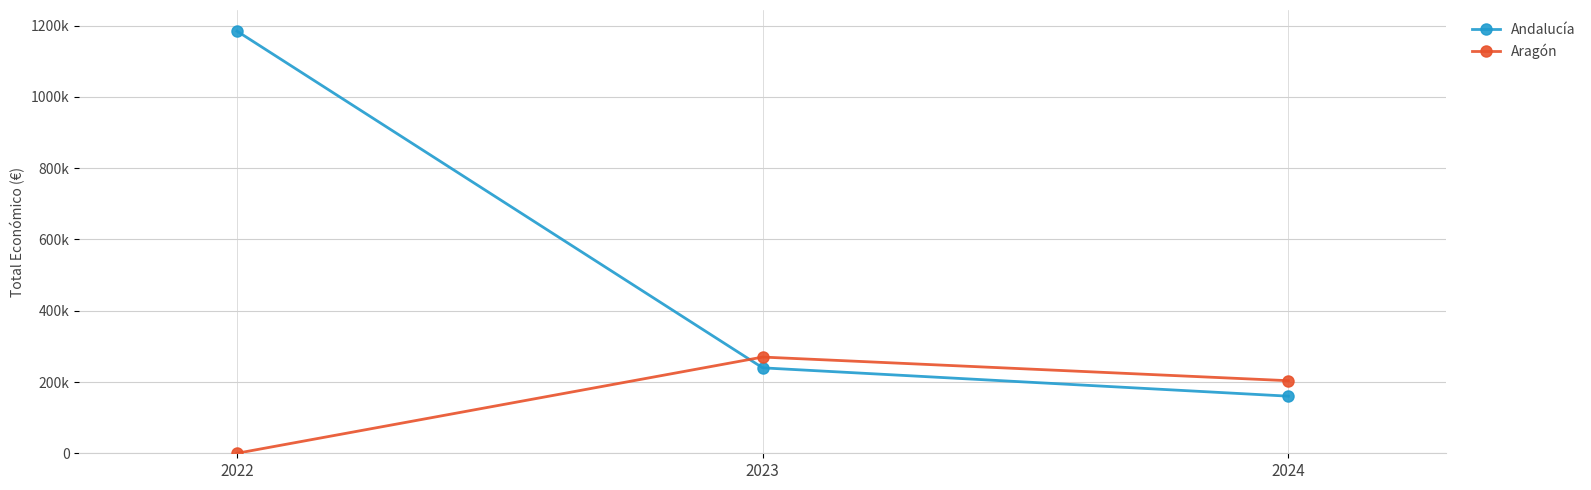

Which has a higher value, 2024 or 2022?

2022